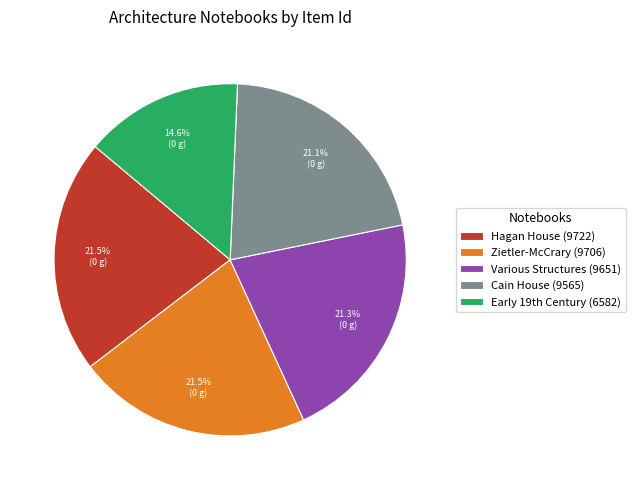

Does Cain House (9565) represent more than half of the total?

No